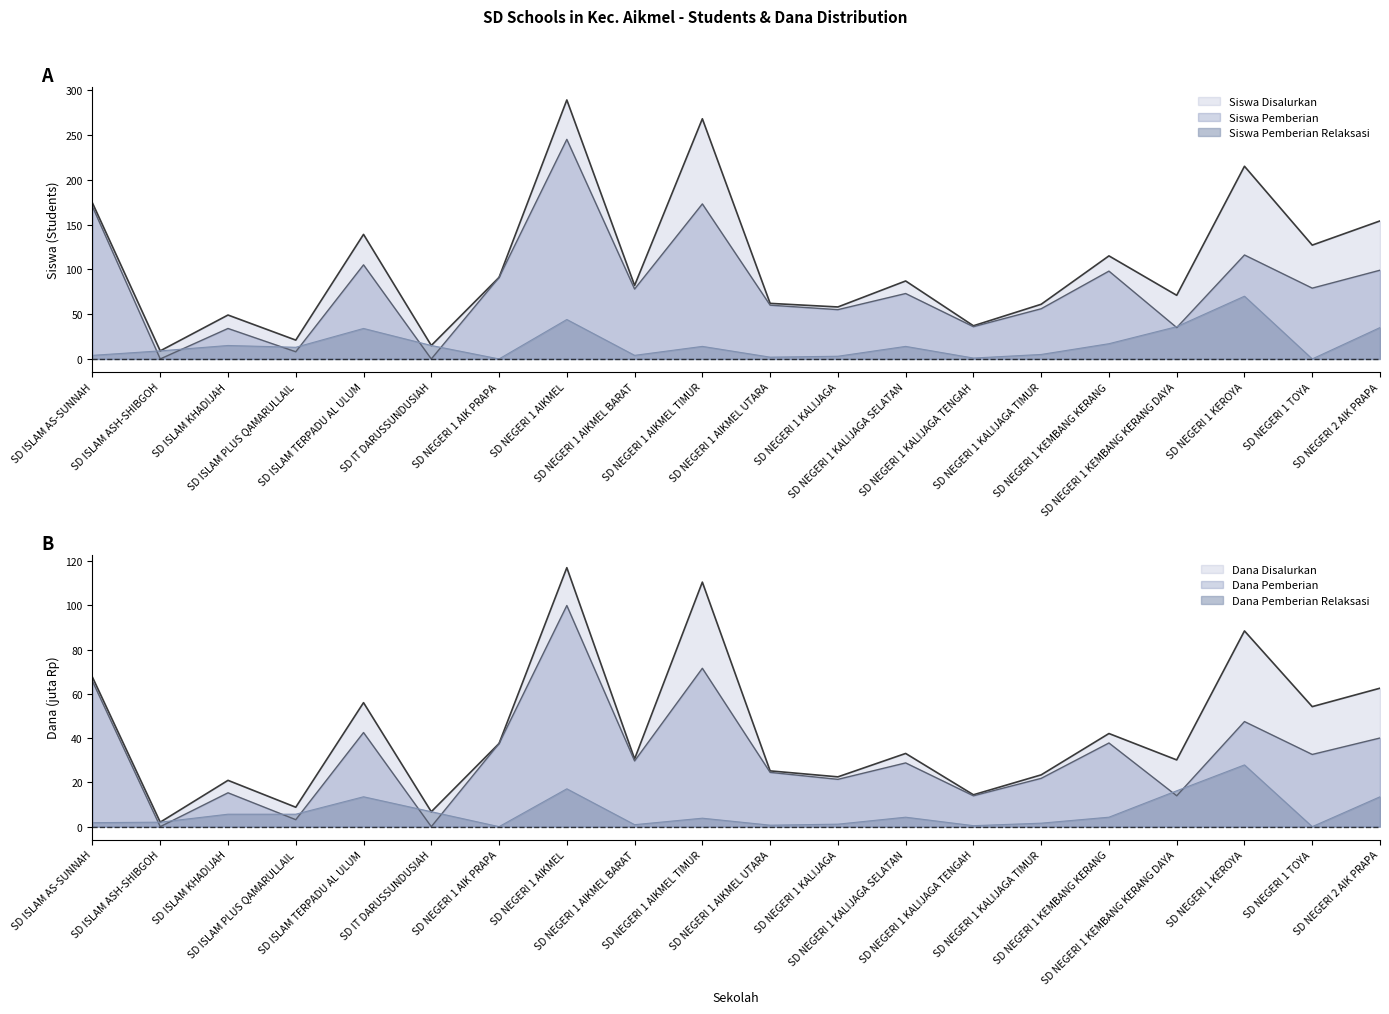

True or false: Siswa Pemberian Relaksasi has a value of 15.0 at SD IT DARUSSUNDUSIAH.

True